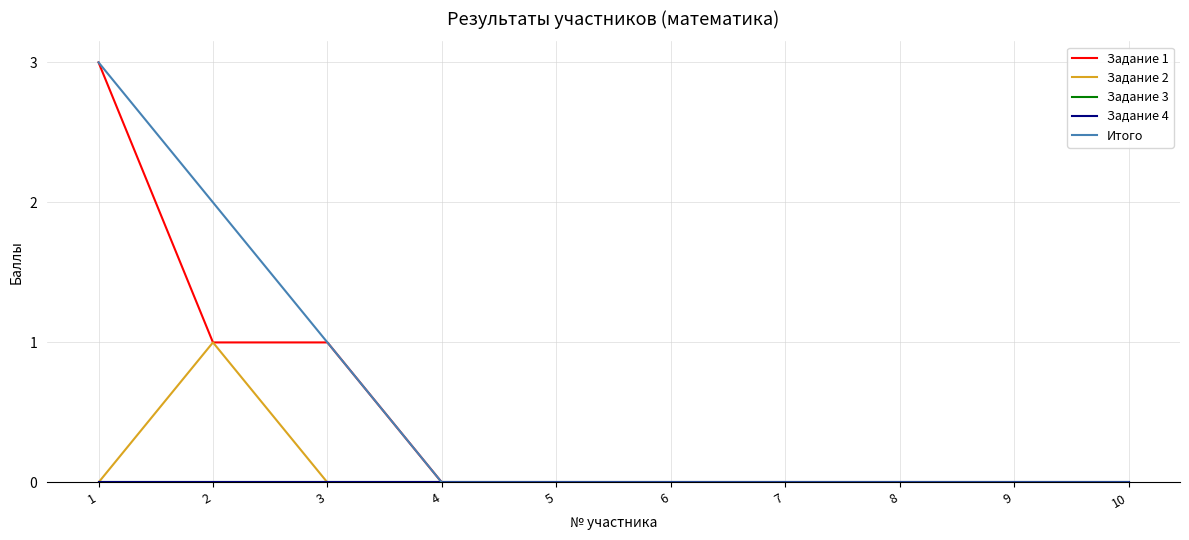

Which series has the largest range (max minus min)?

Задание 1